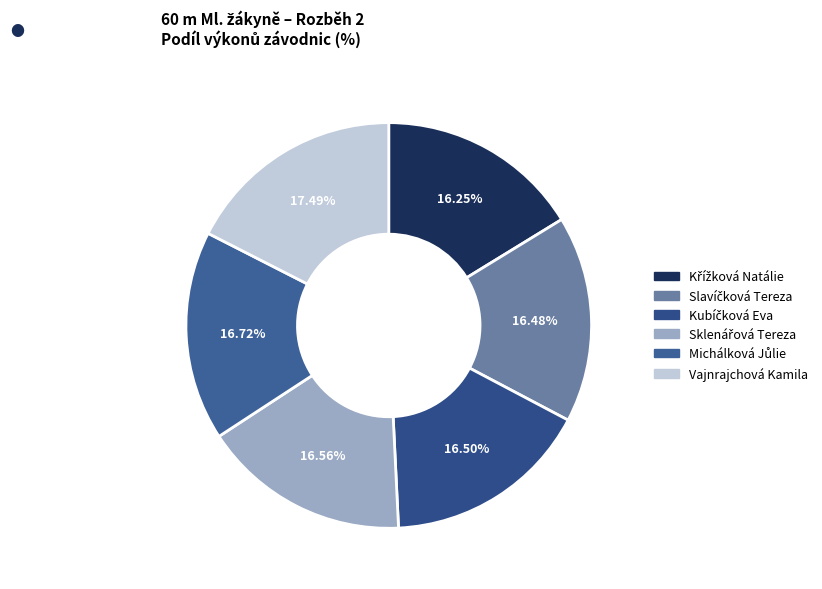

How many segments does this pie chart have?

6